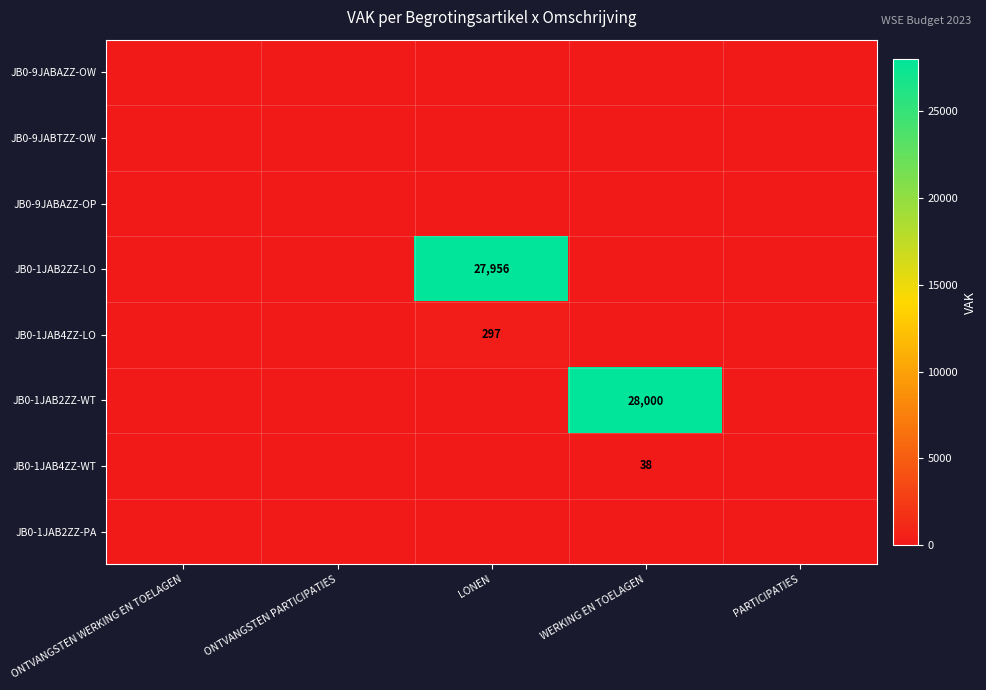

The value of JB0-9JABTZZ-OW at ONTVANGSTEN PARTICIPATIES is 0. True or false?

True